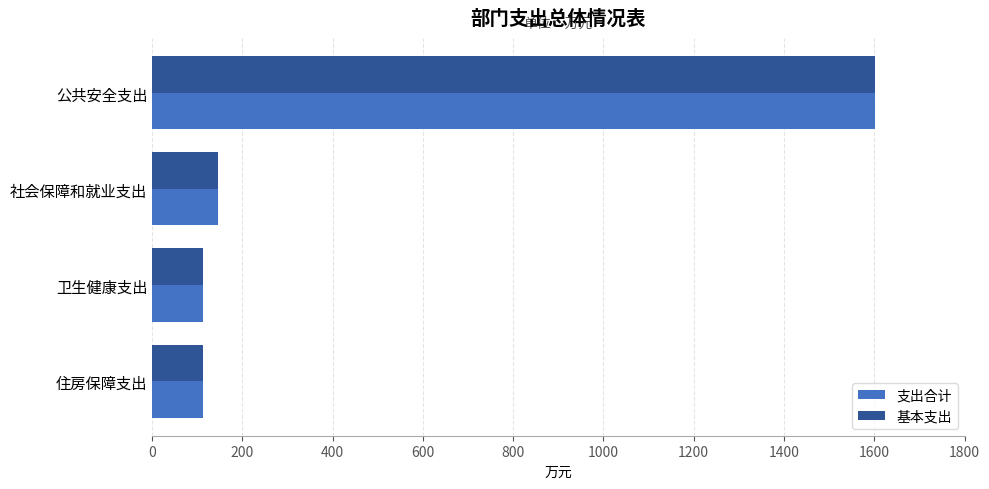

Is it true that 支出合计 equals 112.2 at 卫生健康支出?

True